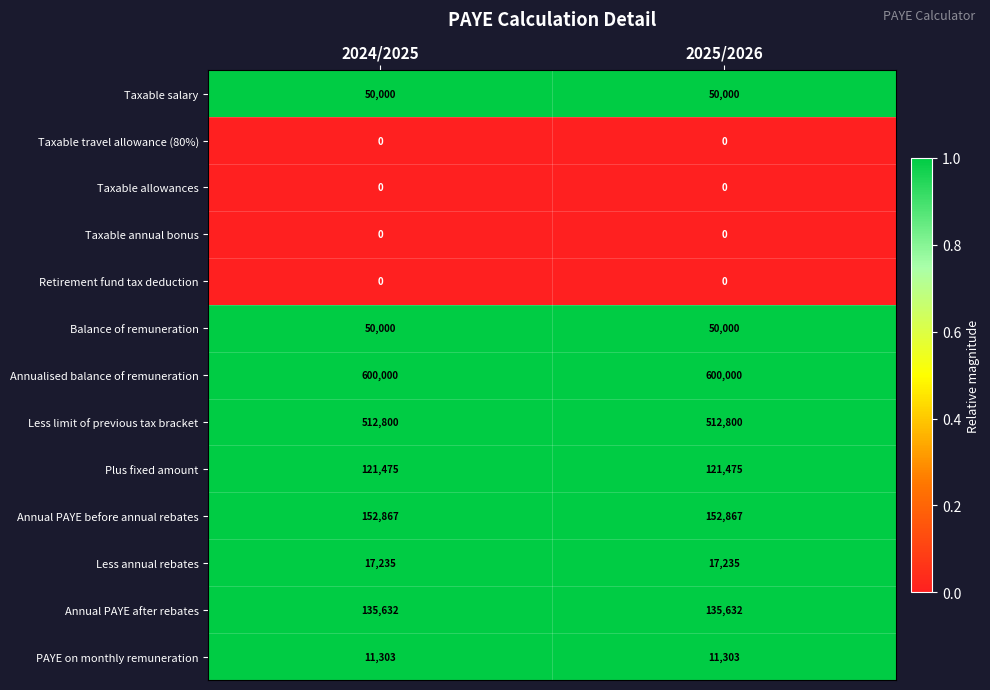

Is it true that Less limit of previous tax bracket equals 512800 at 2024/2025?

True